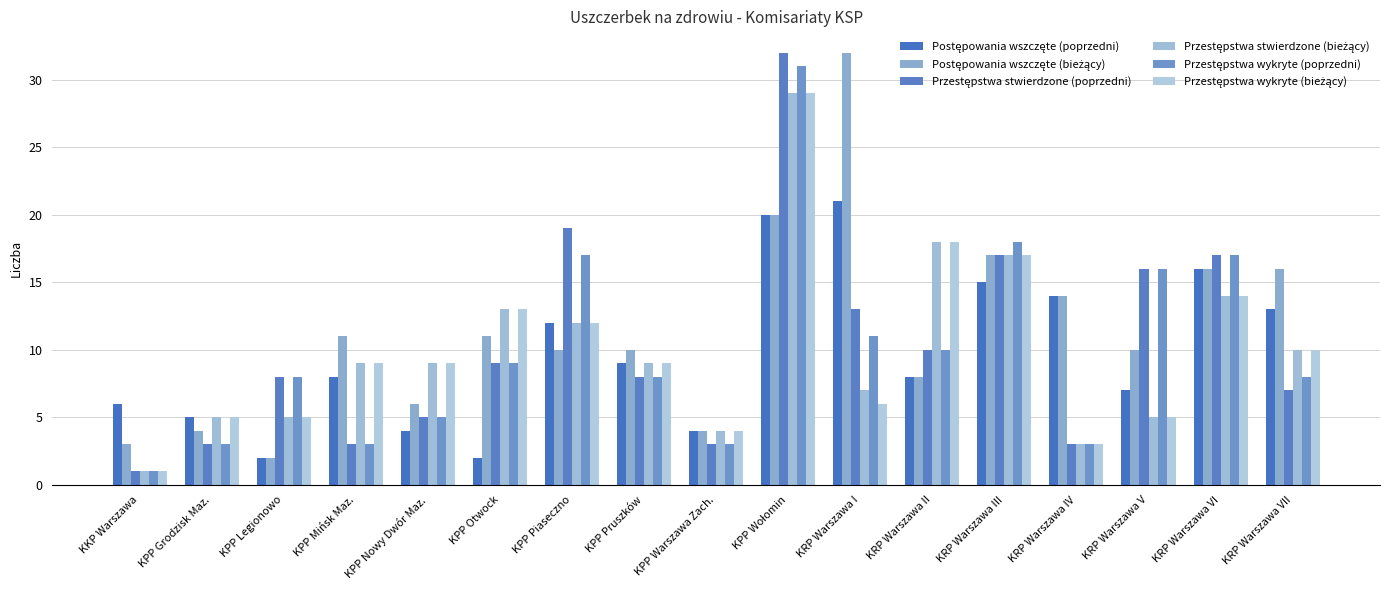

Which series changed the most between KKP Warszawa and KRP Warszawa VI?

Przestępstwa stwierdzone (poprzedni)